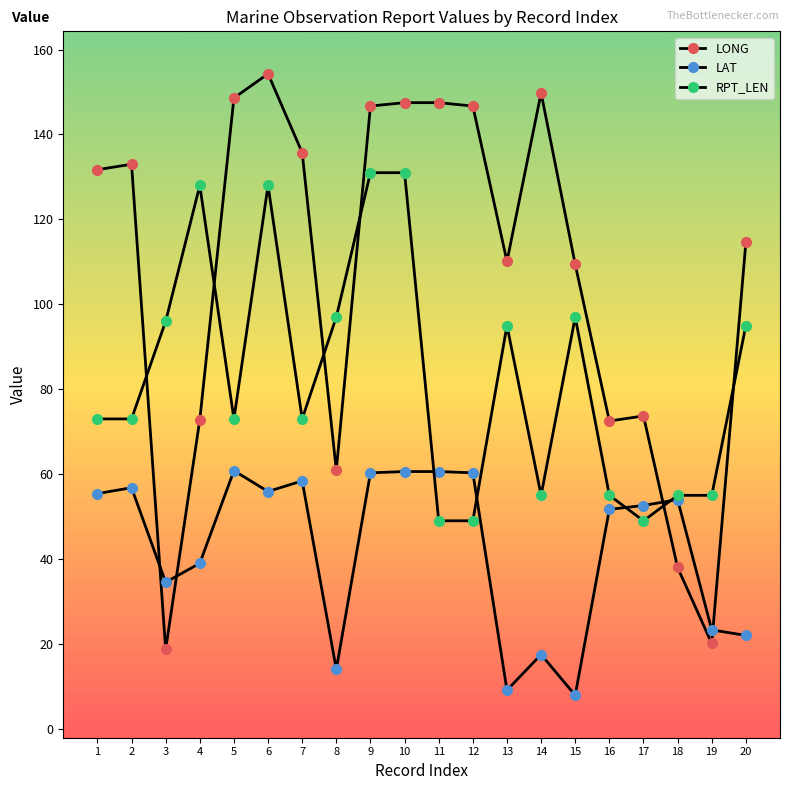

Is this an area chart (filled region under the line)?

No